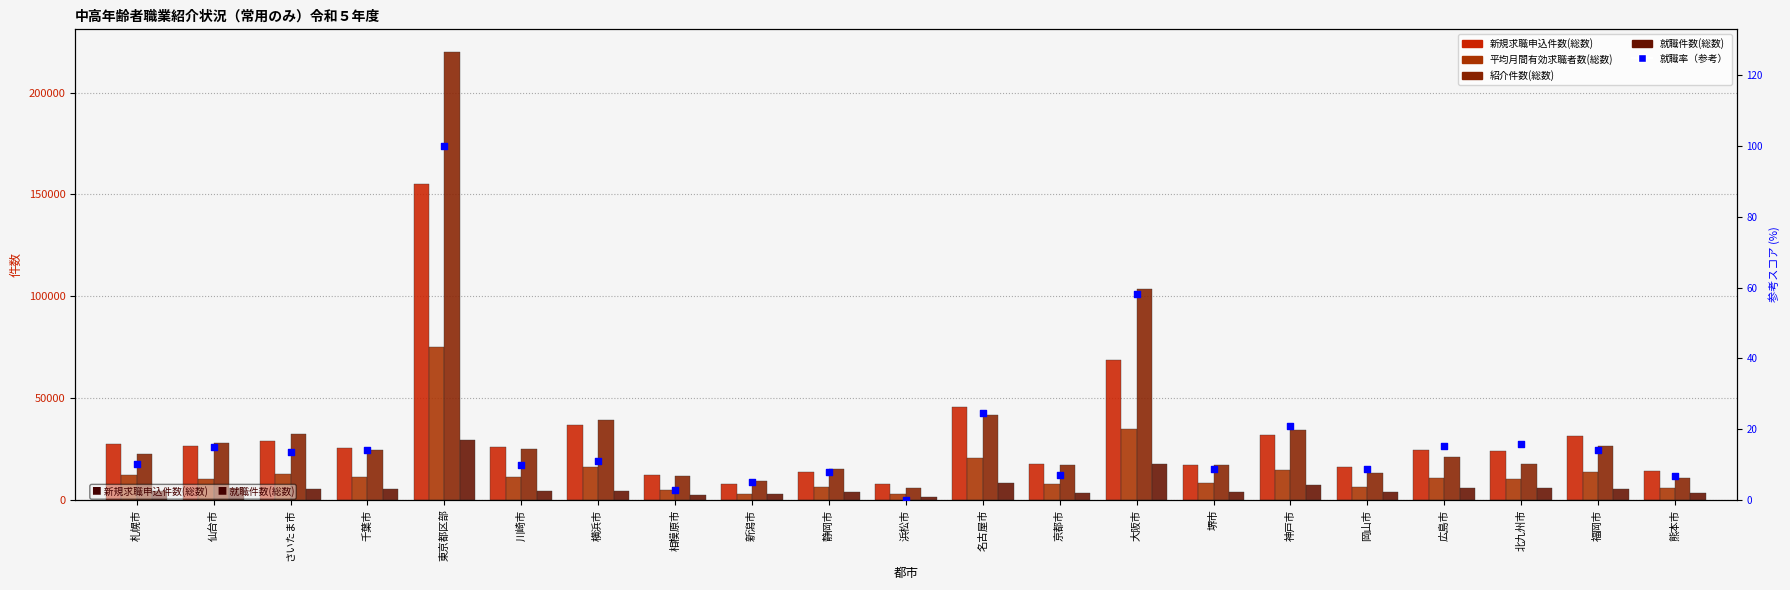

Which series has the widest spread of Y values?

紹介件数(総数)